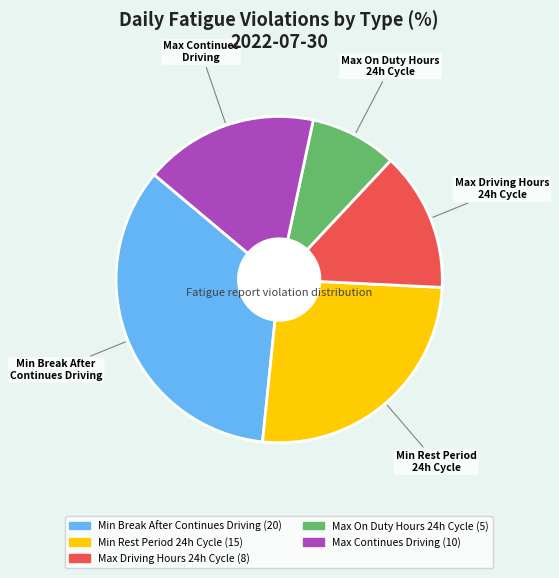

Is there a majority slice in this chart?

No